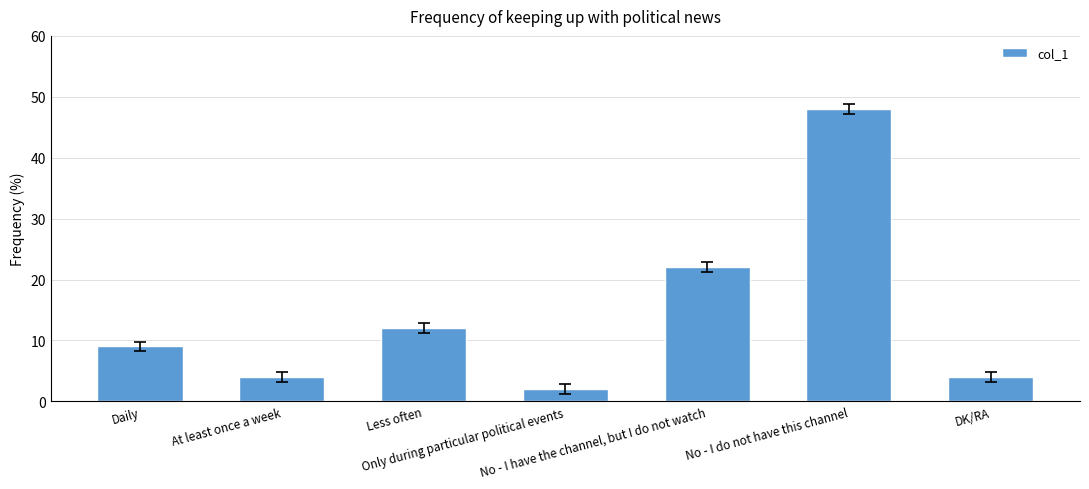

What is the ratio of the value at No - I have the channel, but I do not watch to the value at Less often?

1.8